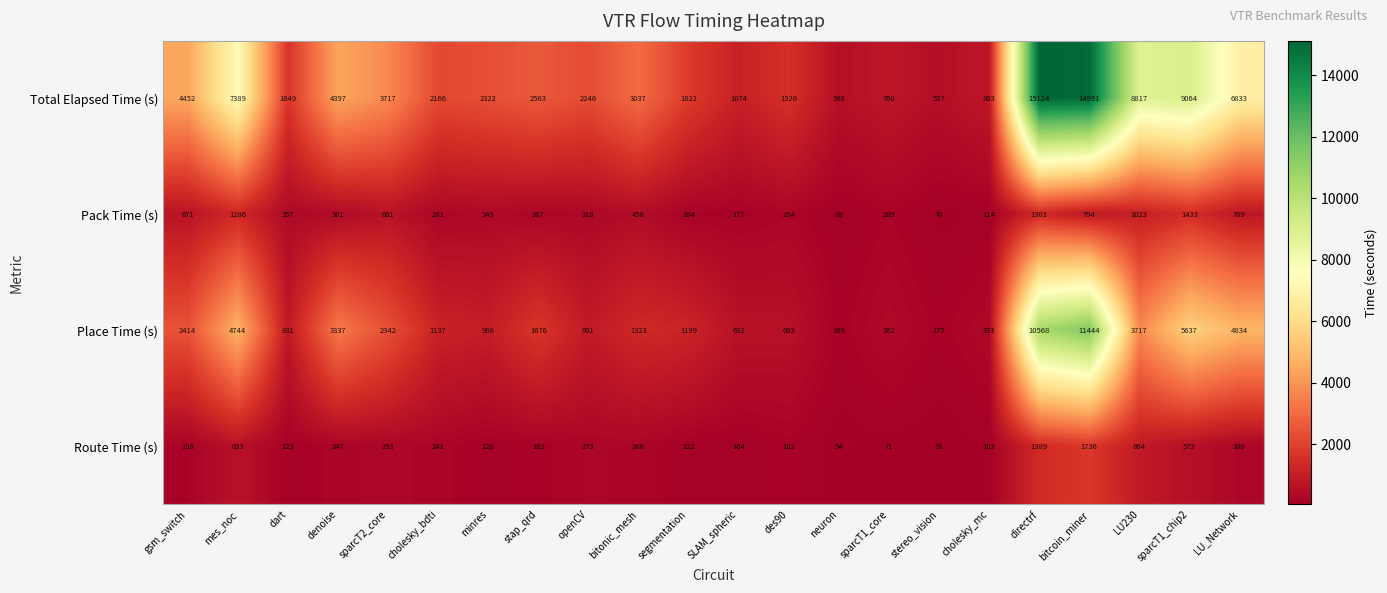

Count the number of categories in the chart.

22